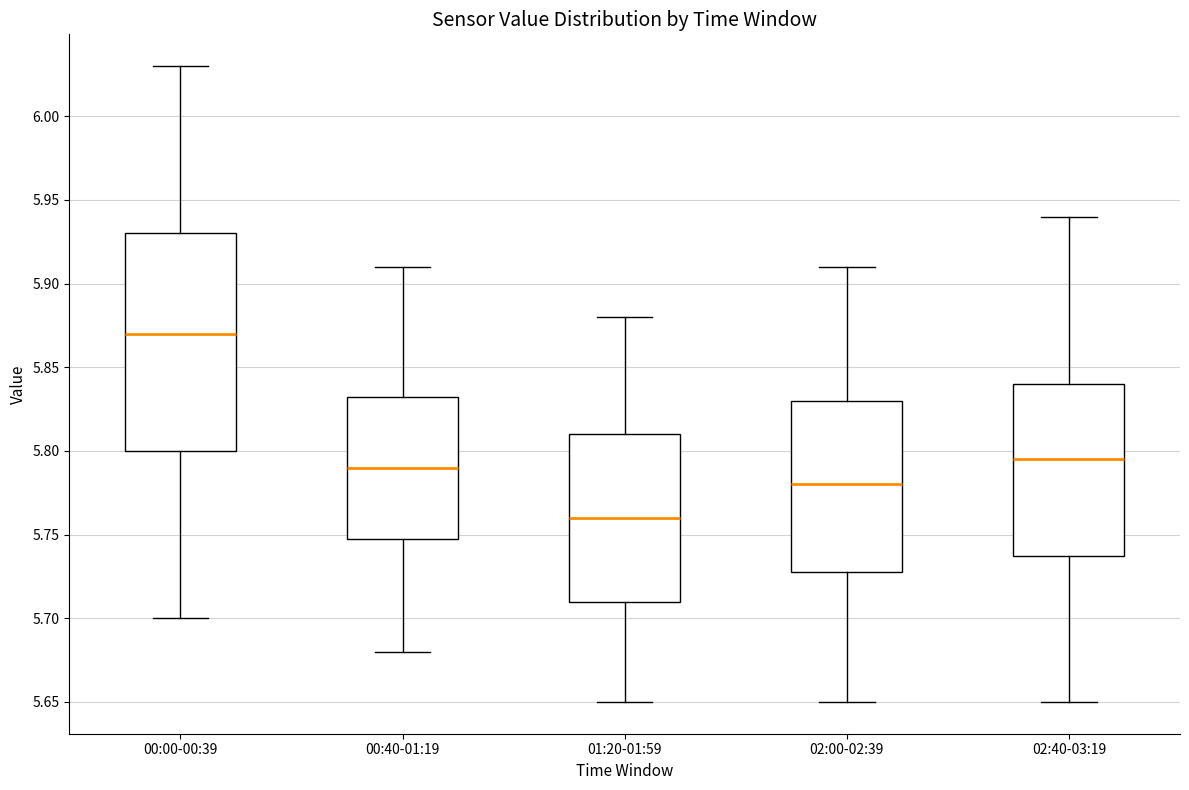

Which box is the tallest, from its lower edge to its upper edge?

00:00-00:39